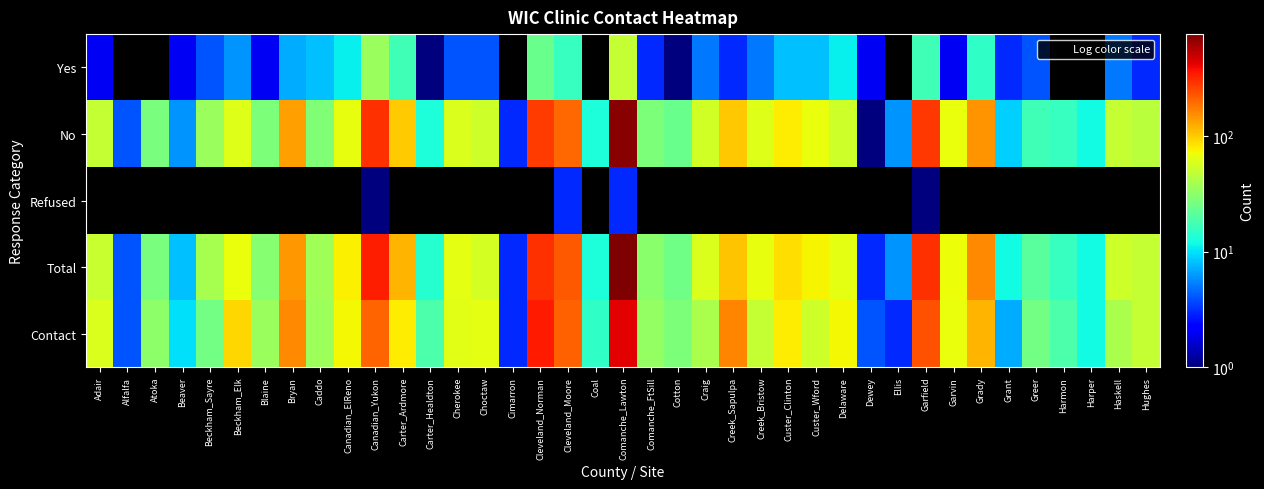

The value of Yes at Delaware is 11.0. True or false?

True